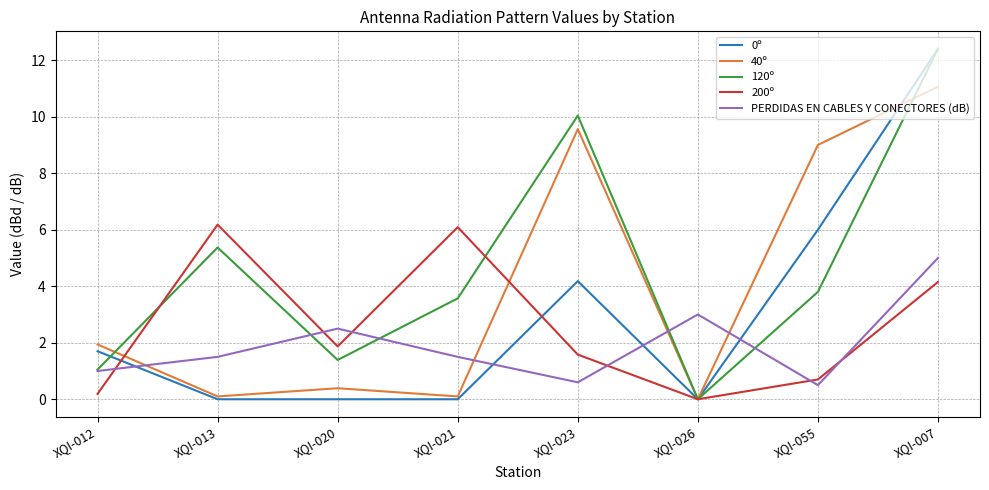

How many lines are shown in the chart?

5